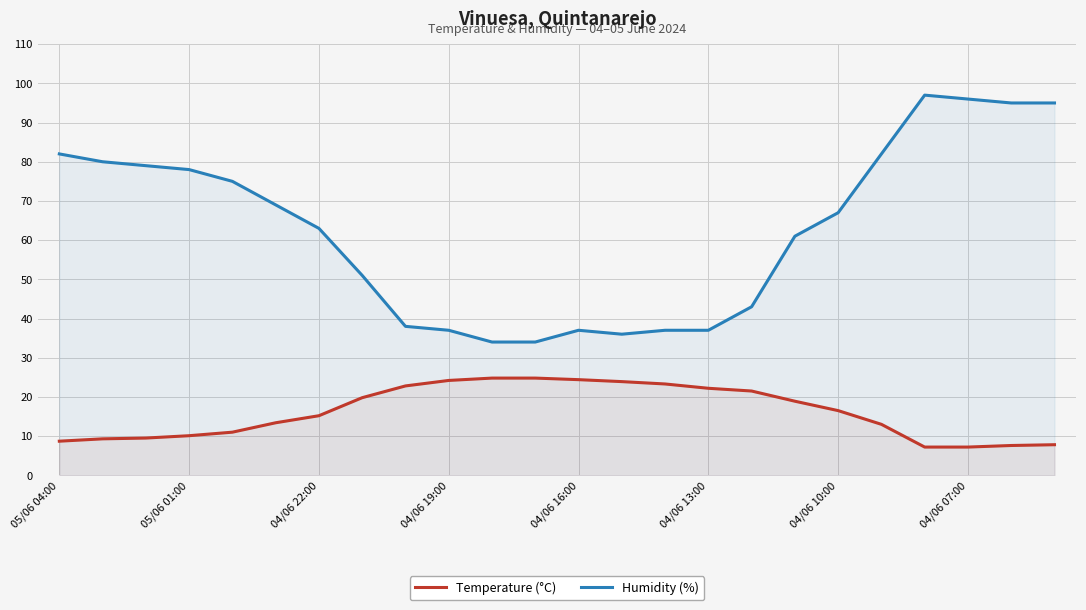

True or false: Humidity (%) and Temperature (°C) intersect in this chart.

False